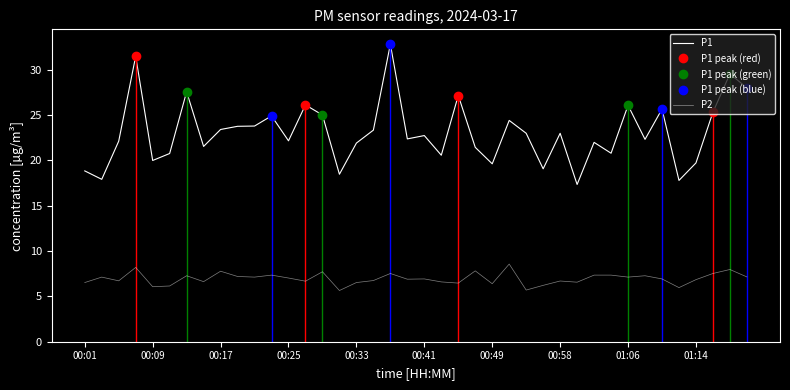

In P2, how many points are higher than both neighbors (excluding endpoints)?

13